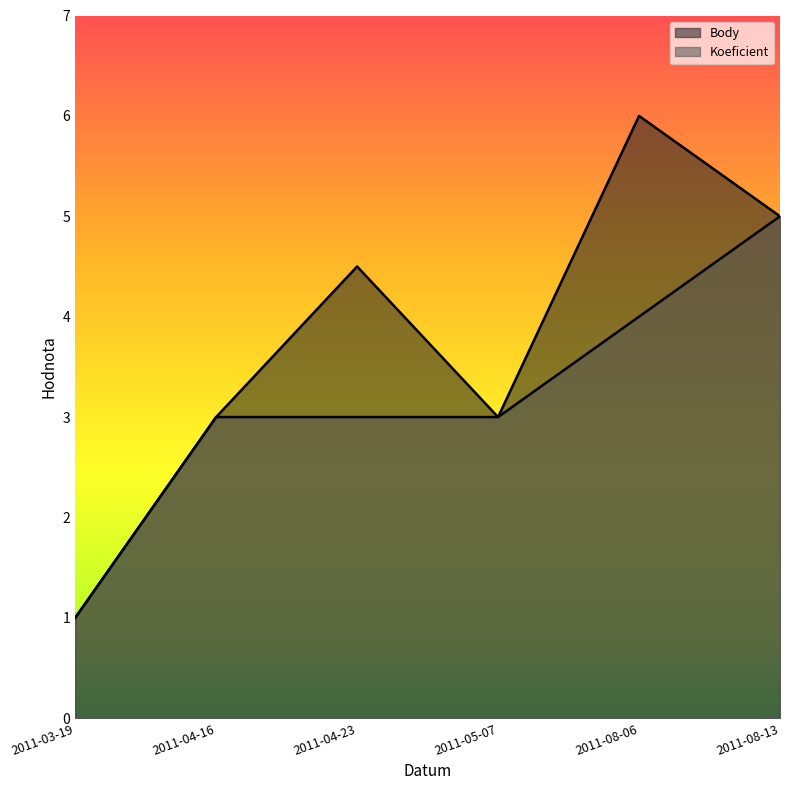

What is the greatest value displayed?

6.0